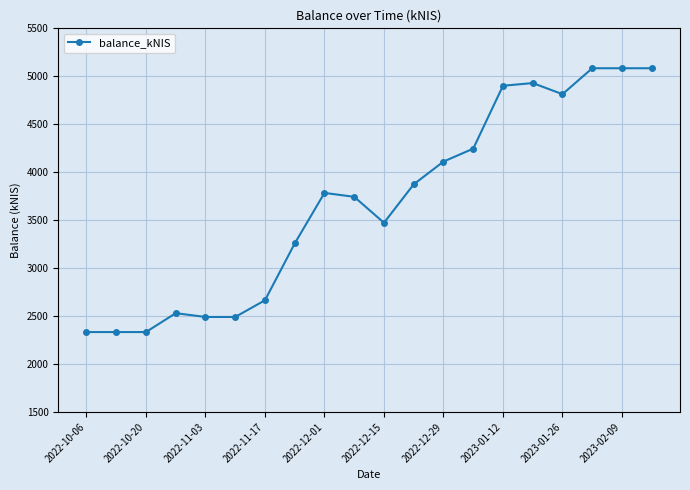

Reading left to right, list all the values displayed in this chart.

2333.7	2333.7	2333.7	2530.7	2491.0	2491.0	2665.0	3257.4	3784.3	3743.4	3472.9	3873.9	4110.9	4245.5	4901.4	4929.4	4813.5	5083.9	5083.9	5083.9